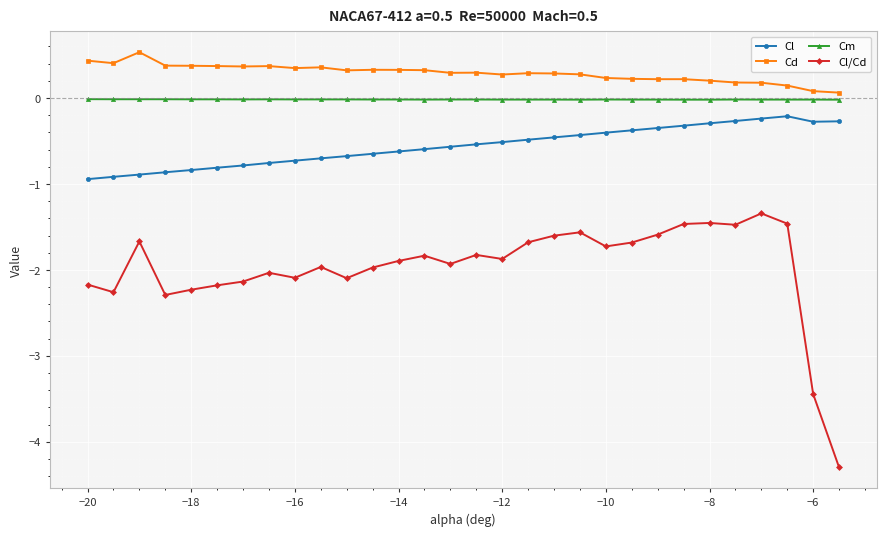

What is the average value of the Cd series?

0.3